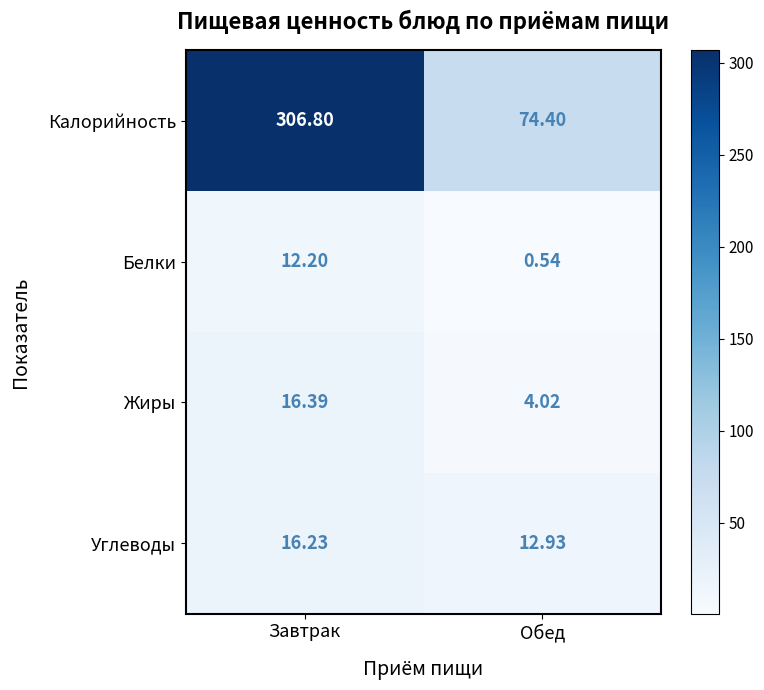

Where does the Калорийность series first go above 306?

Завтрак